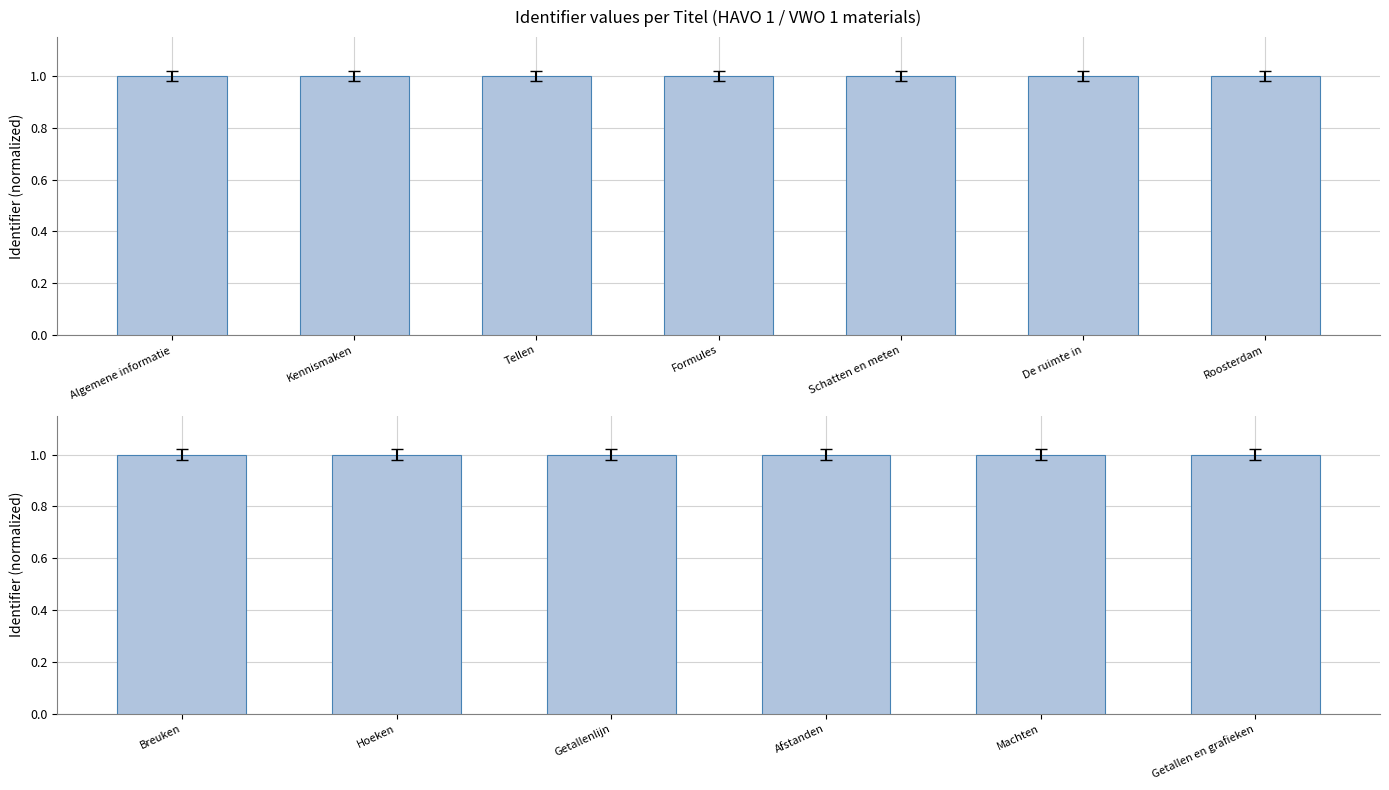

True or false: the data shows 1.4 at Breuken.

False